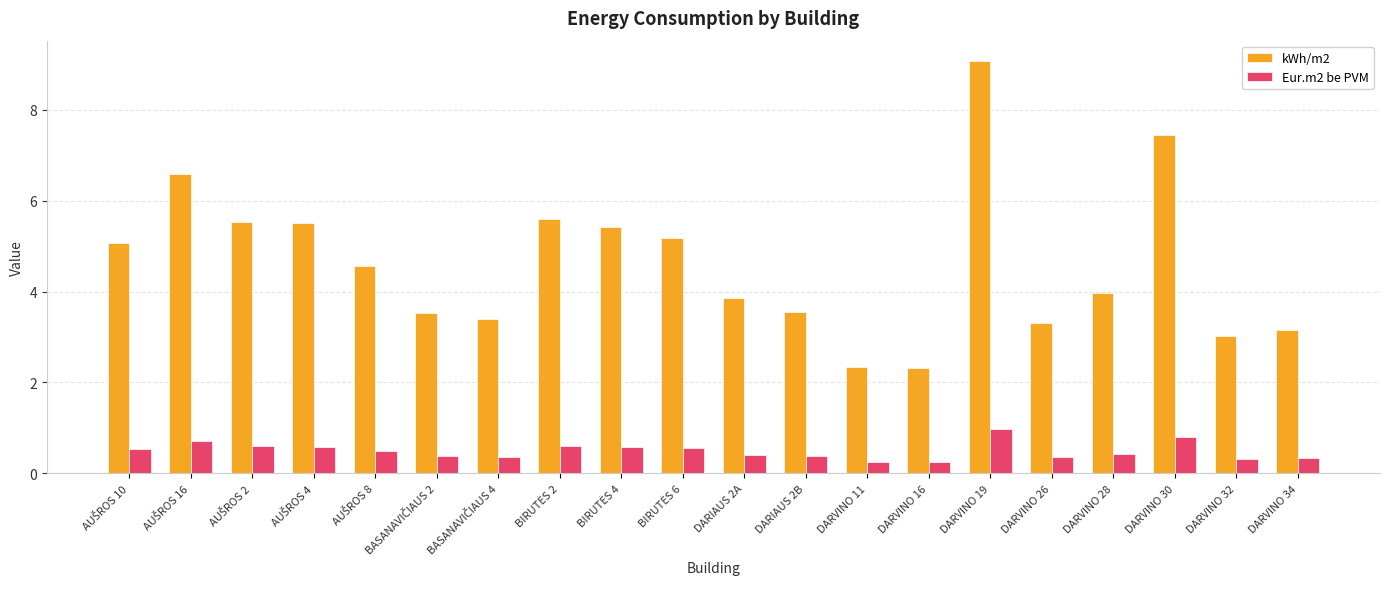

Between DARVINO 16 and DARVINO 28, which series saw the biggest shift?

kWh/m2